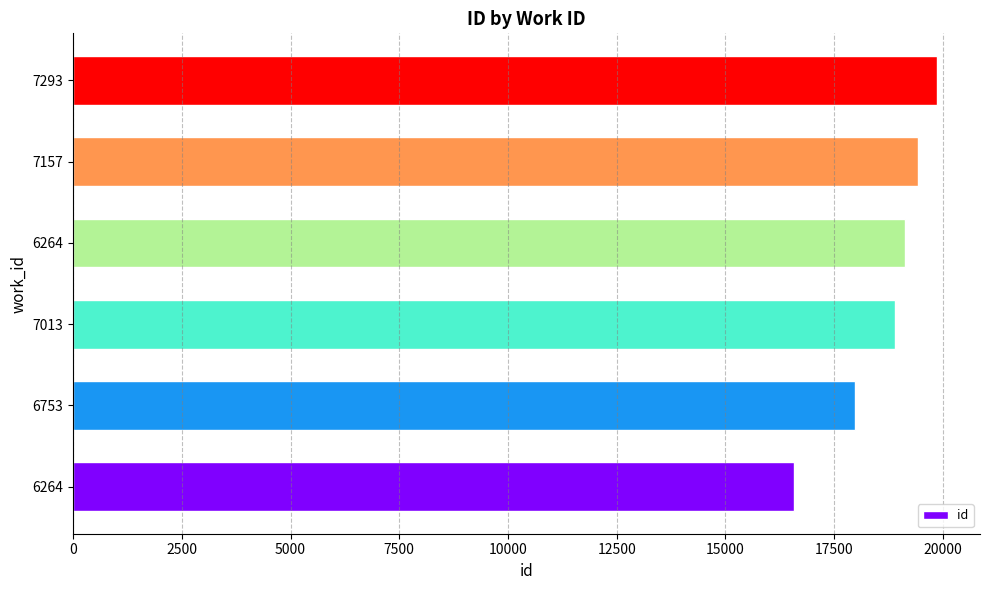

At which category does the chart reach its peak across all series?

7293